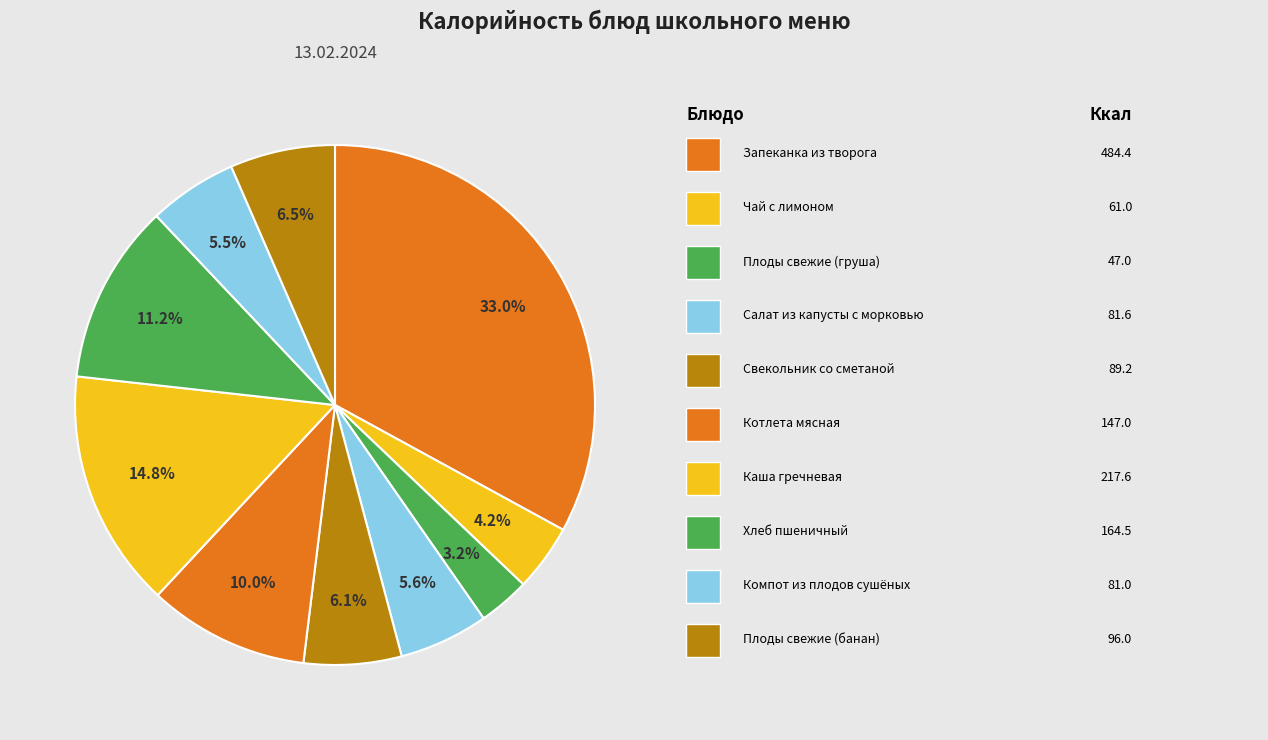

Count the number of slices in the pie.

10